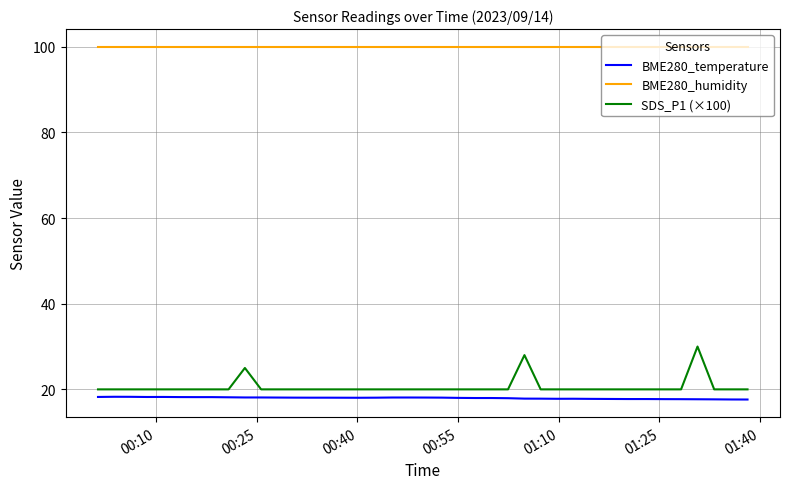

Which series has the largest range (max minus min)?

SDS_P1 (×100)